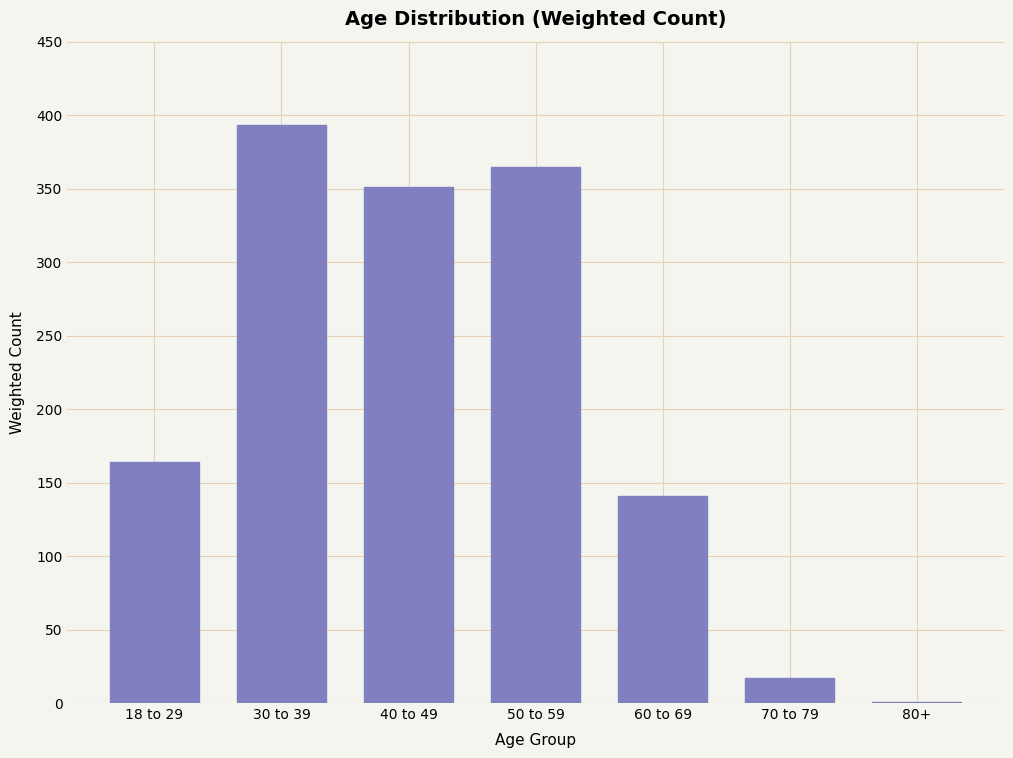

Reading left to right, extract all data points from this chart.

18 to 29=164	30 to 39=393	40 to 49=351	50 to 59=365	60 to 69=141	70 to 79=17	80+=1